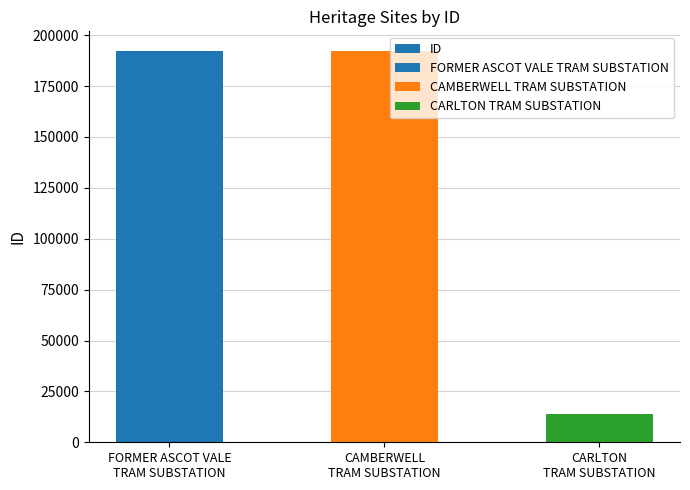

List the labels in order of value, largest first.

CAMBERWELL
TRAM SUBSTATION, FORMER ASCOT VALE
TRAM SUBSTATION, CARLTON
TRAM SUBSTATION